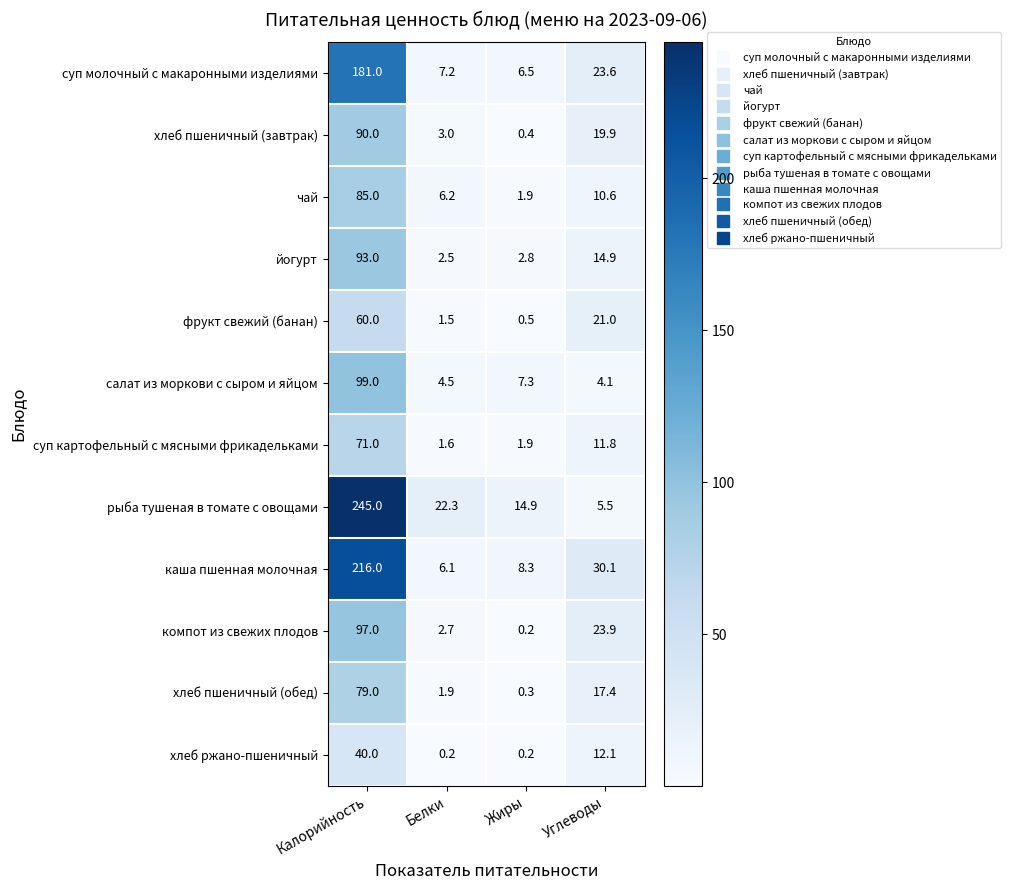

Between Белки and Углеводы, which series saw the biggest shift?

каша пшенная молочная